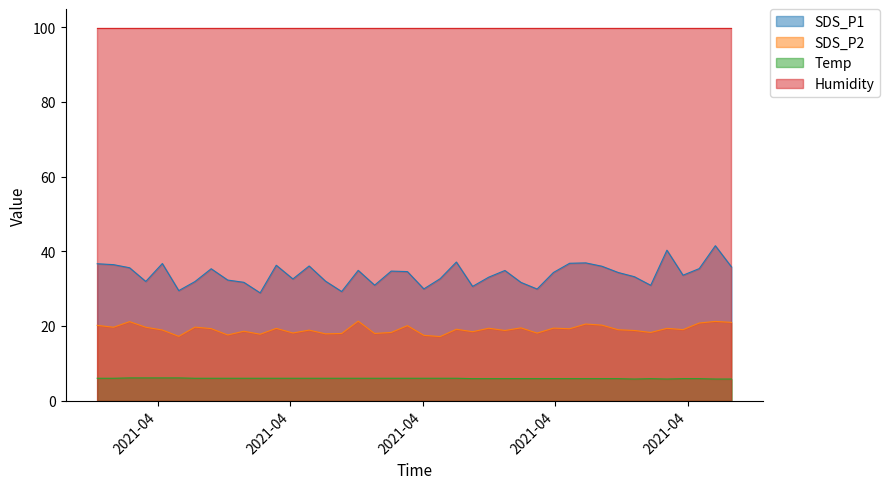

Which series has the widest spread of values?

SDS_P1